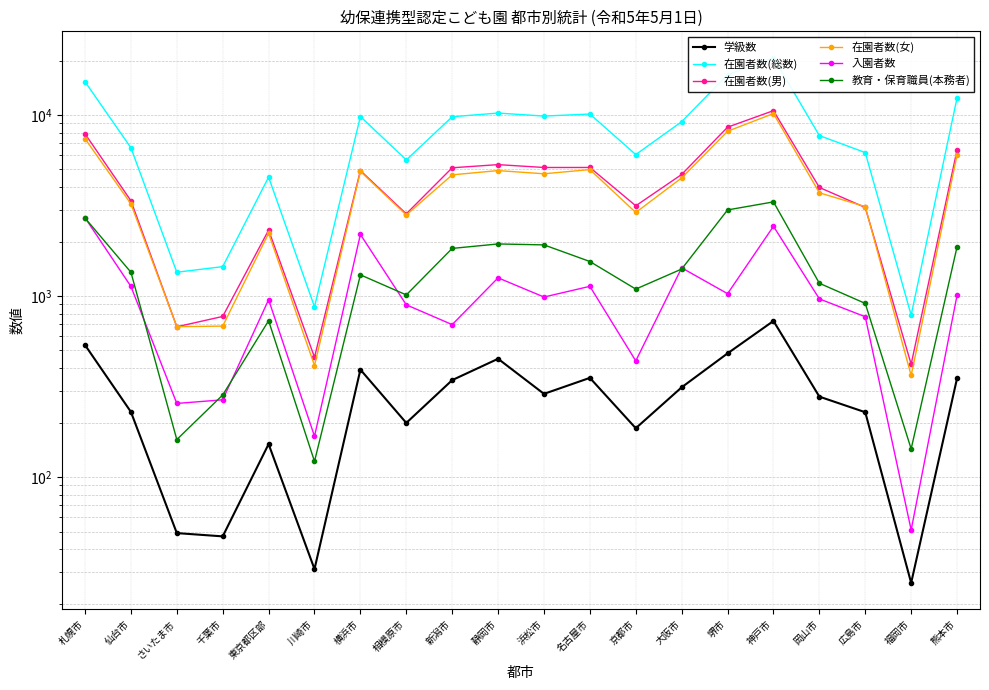

True or false: 学級数 and 在園者数(総数) intersect in this chart.

False